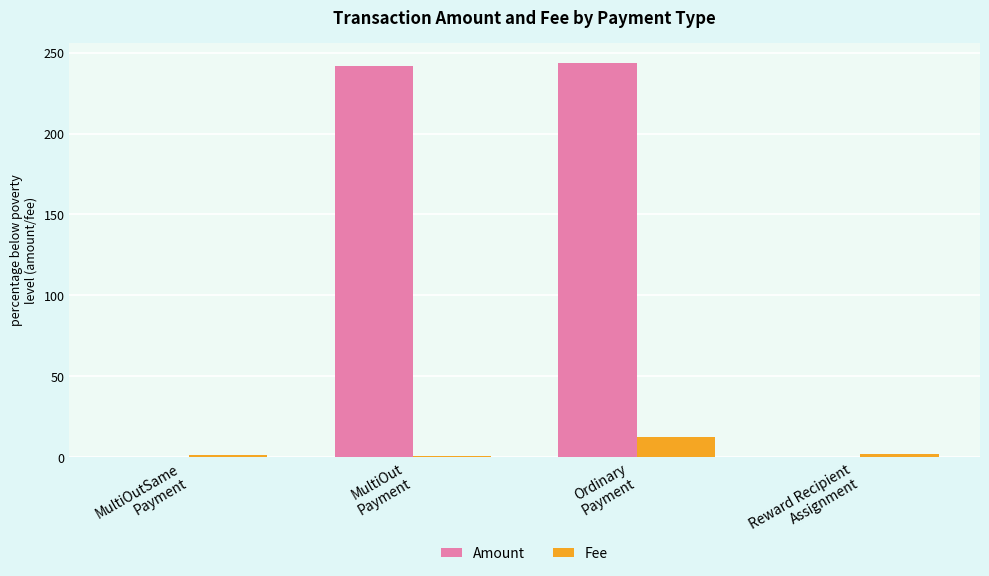

What is the greatest value displayed?

243.9